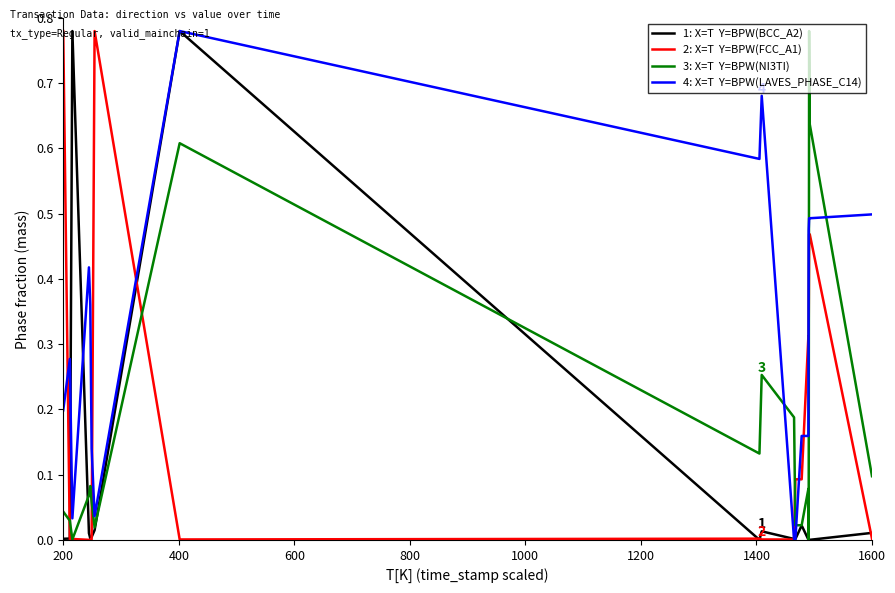

How many series are shown in this chart?

4